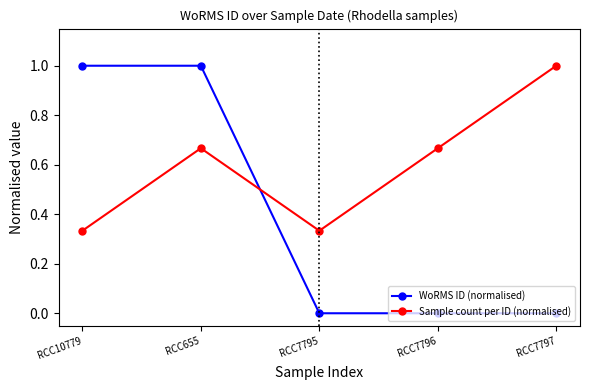

Which series changed the most between RCC10779 and RCC7795?

WoRMS ID (normalised)